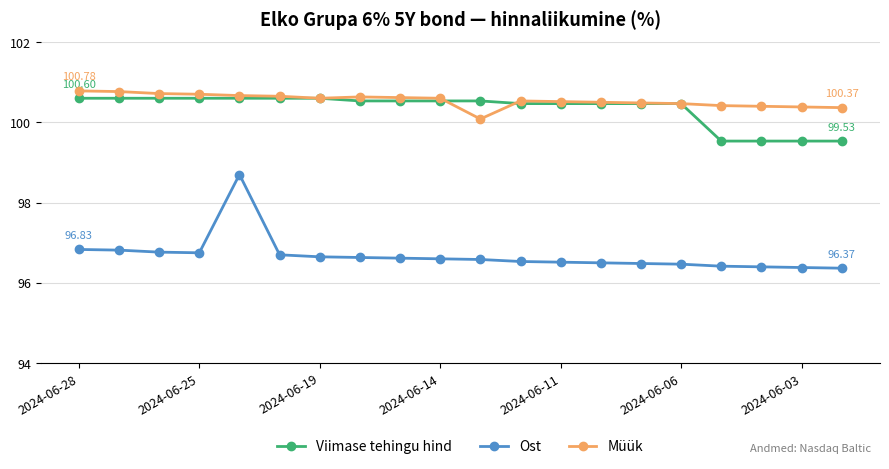

At how many categories does at least one series exceed 99?

20